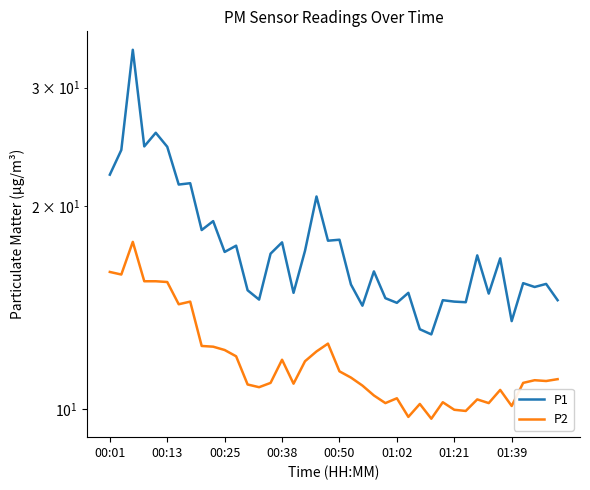

True or false: P2 has a value of 16.4 at 19.

False